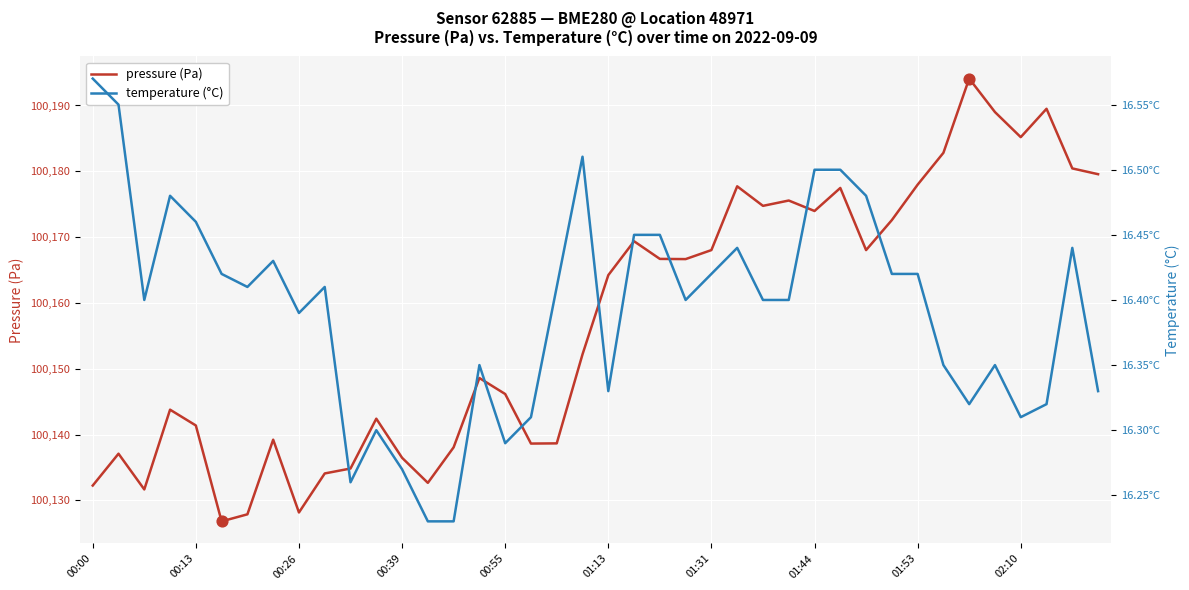

Which series has the largest Y range (max minus min)?

pressure (Pa)